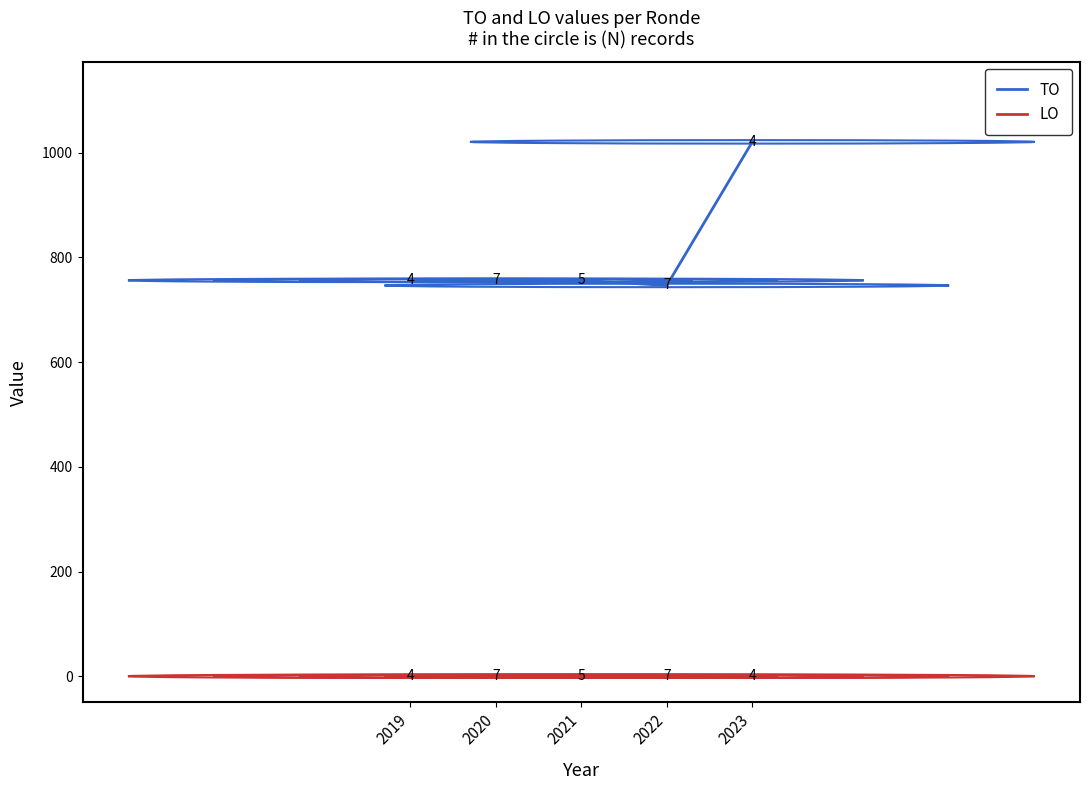

Does the chart display data point markers on the line(s)?

No